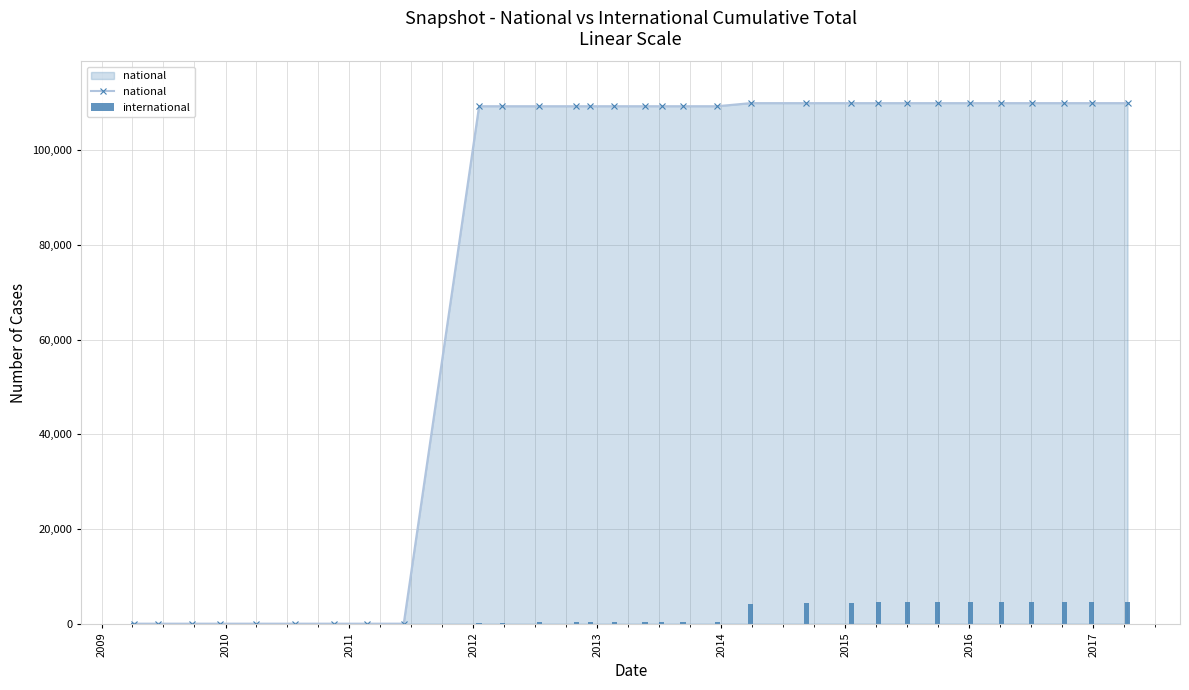

Which series has the largest range (max minus min)?

national